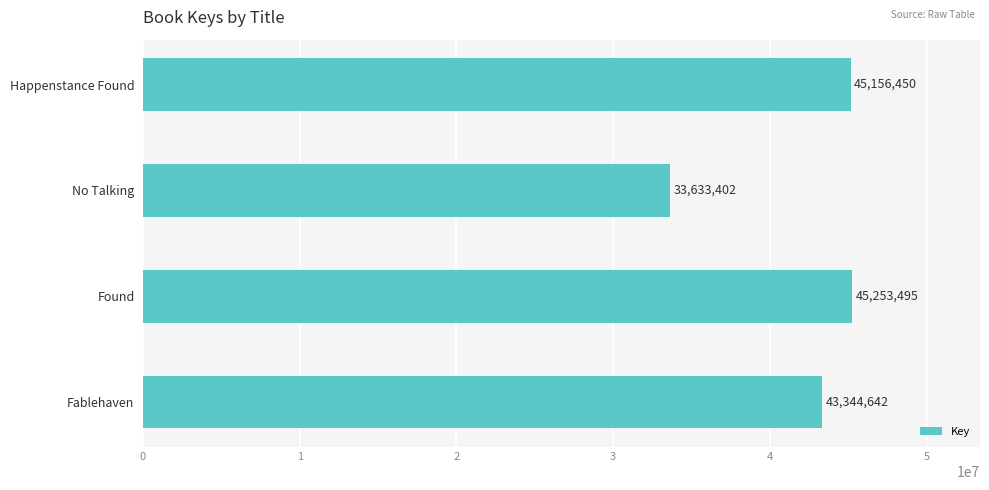

Does the chart contain stacked bars?

No